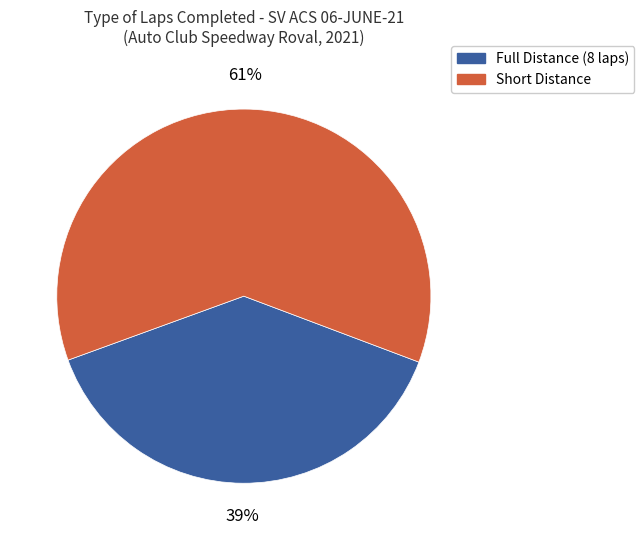

Is there any slice that represents more than half of the pie?

Yes